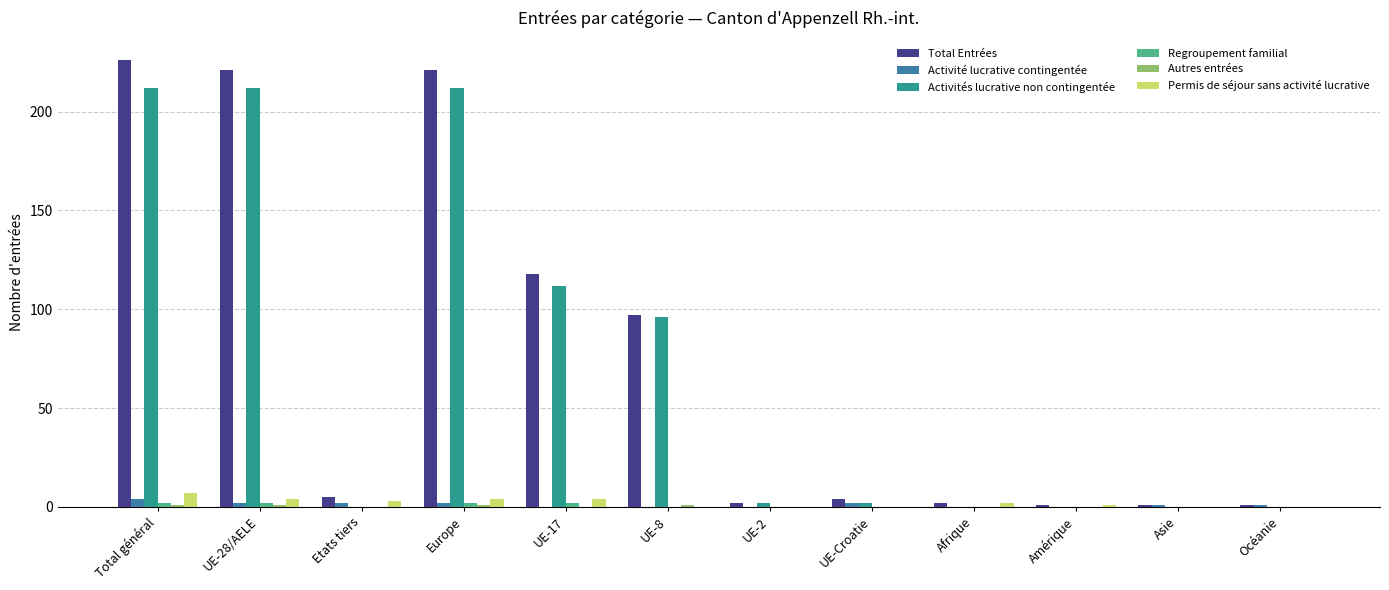

What is the spread (max minus min) of values at UE-28/AELE?

220